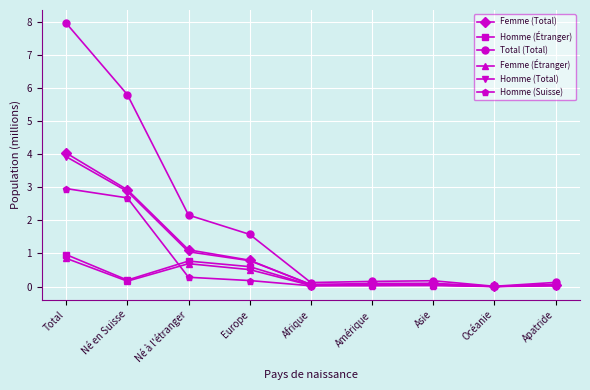

What is the label of the 2nd point from the right?

Océanie